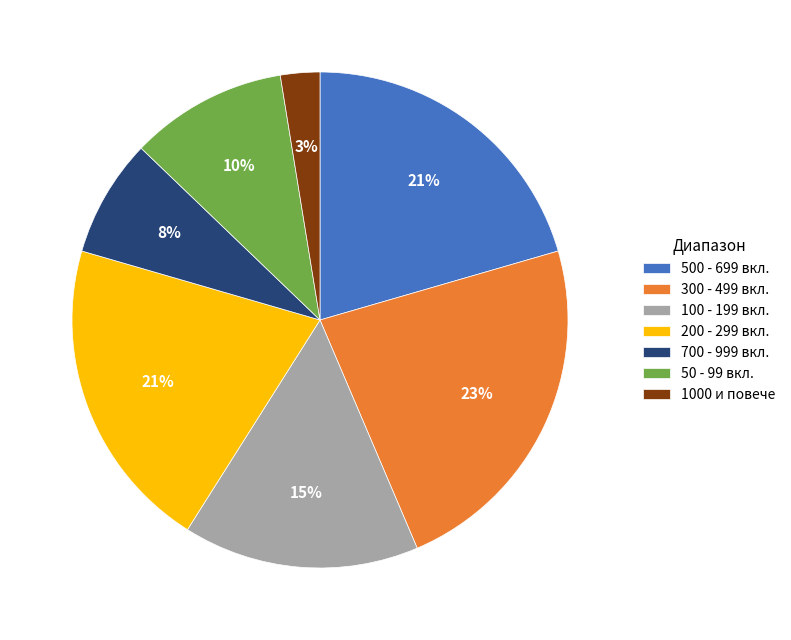

To the nearest percent, what portion does 300 - 499 вкл. represent?

23%